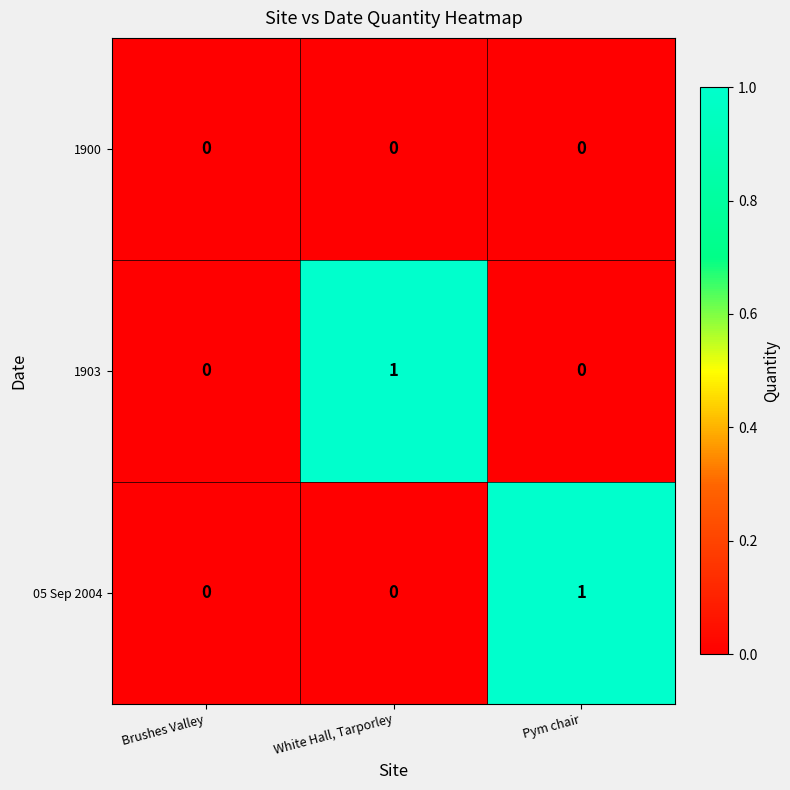

Which series changed the most between Brushes Valley and White Hall, Tarporley?

1903